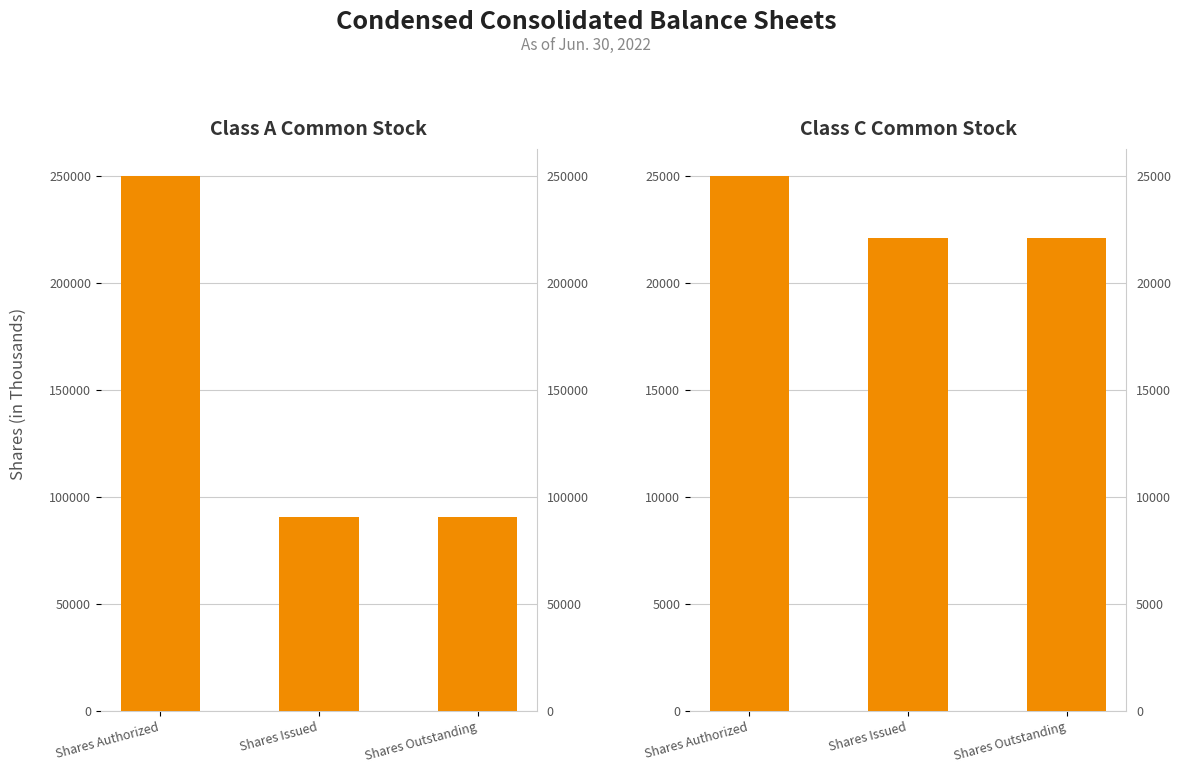

How many groups of bars are there?

3